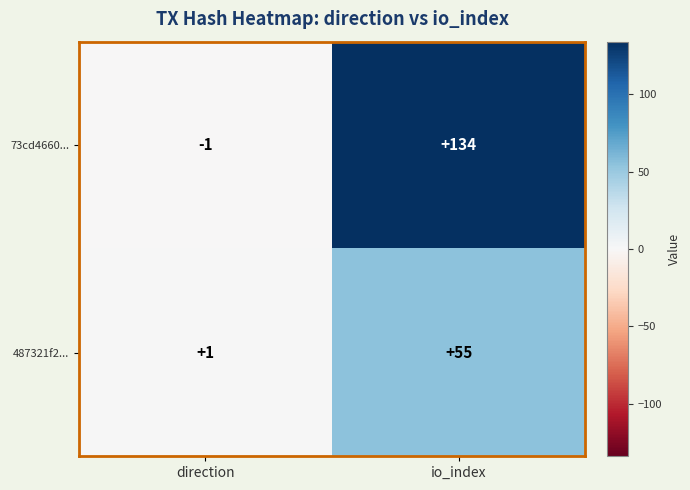

Which category has the highest value in the 73cd4660... series?

io_index